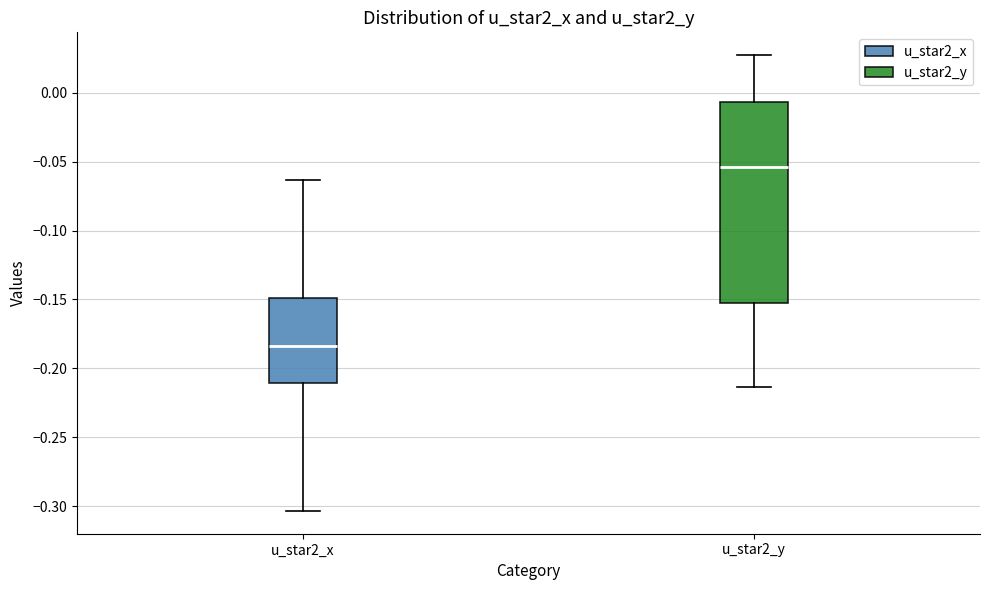

Reading left to right, transcribe this box plot: for each box, give where its median line is, the range the box spans, and where its two whiskers end, as read against the y-axis. The values are not printed on the chart, so give them approximately, as read against the axis.

u_star2_x: median -0.185, box -0.210 to -0.150, whiskers -0.305 to -0.065
u_star2_y: median -0.055, box -0.150 to -0.005, whiskers -0.215 to 0.025